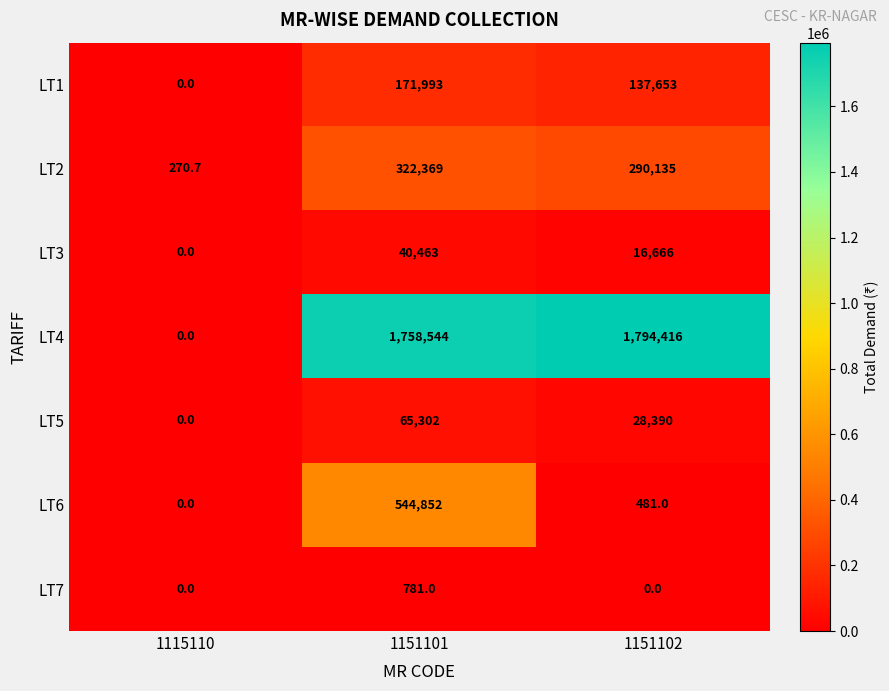

The value of LT1 at 1151102 is 198972.3. True or false?

False